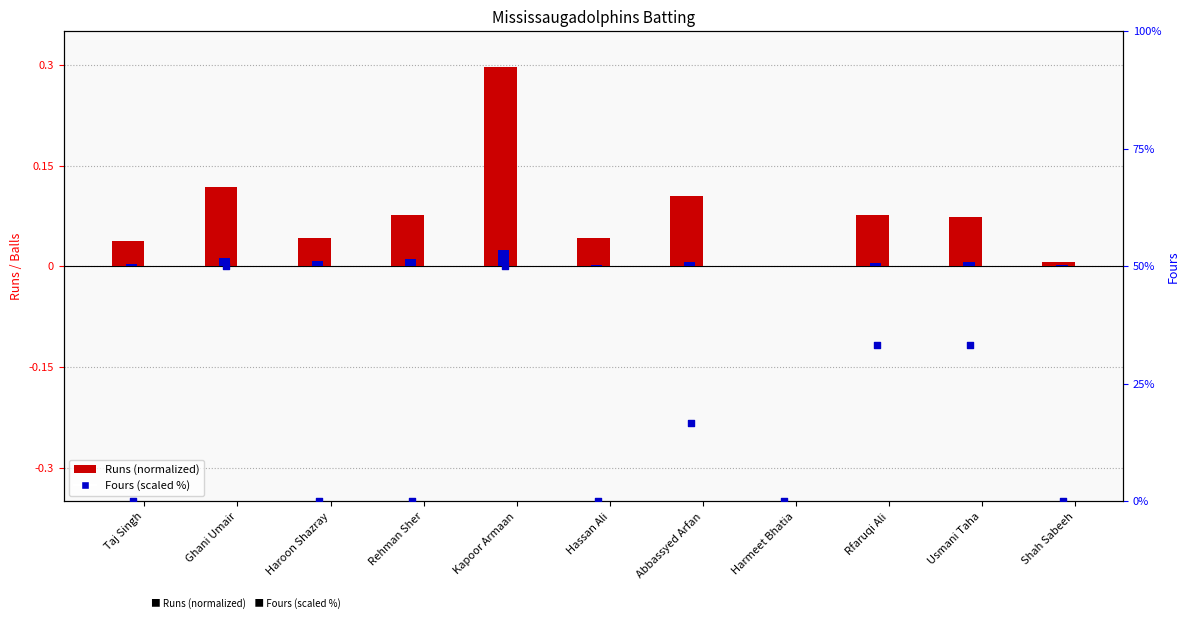

At which category is the sum across all series the highest?

Kapoor Armaan